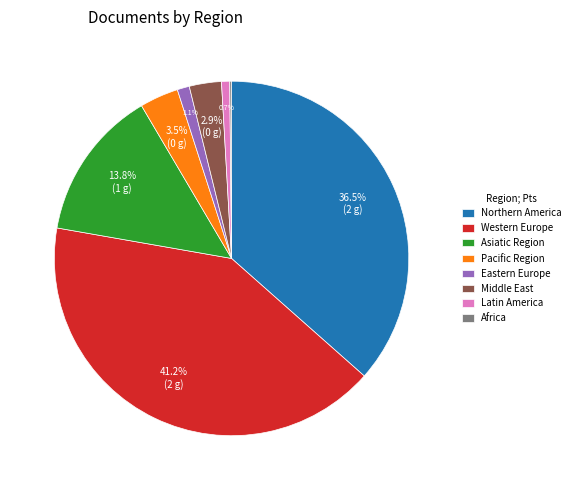

Is the sum of Eastern Europe and Western Europe greater than half?

No